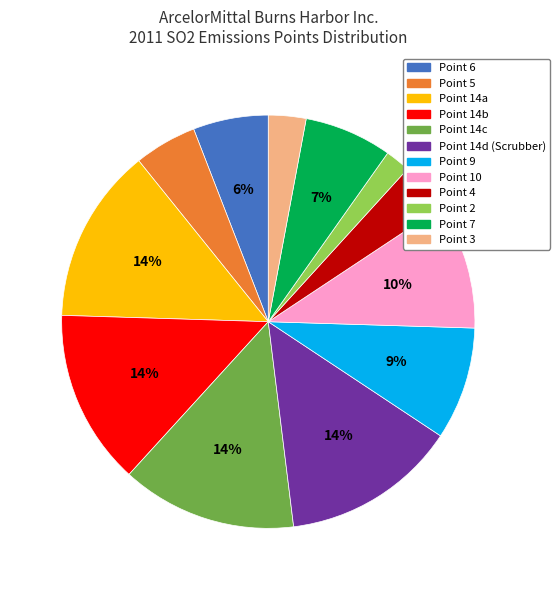

Does any single category account for the majority?

No